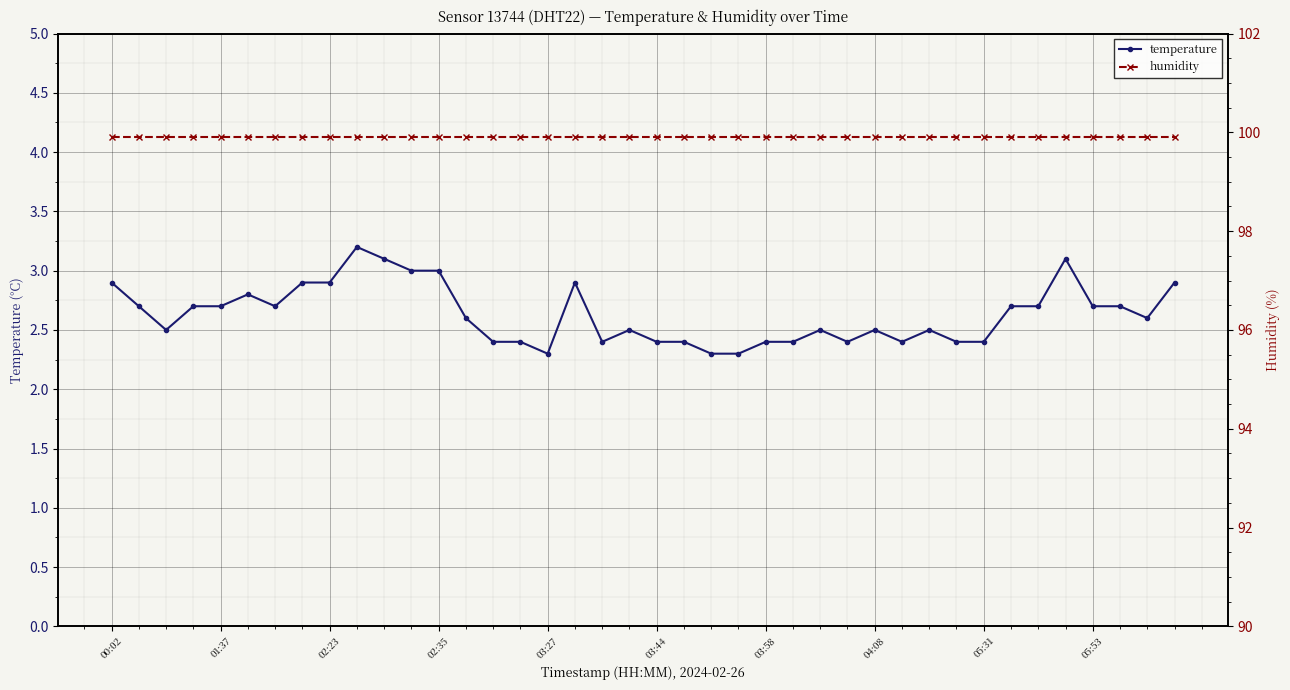

How many distinct data groups are displayed?

2